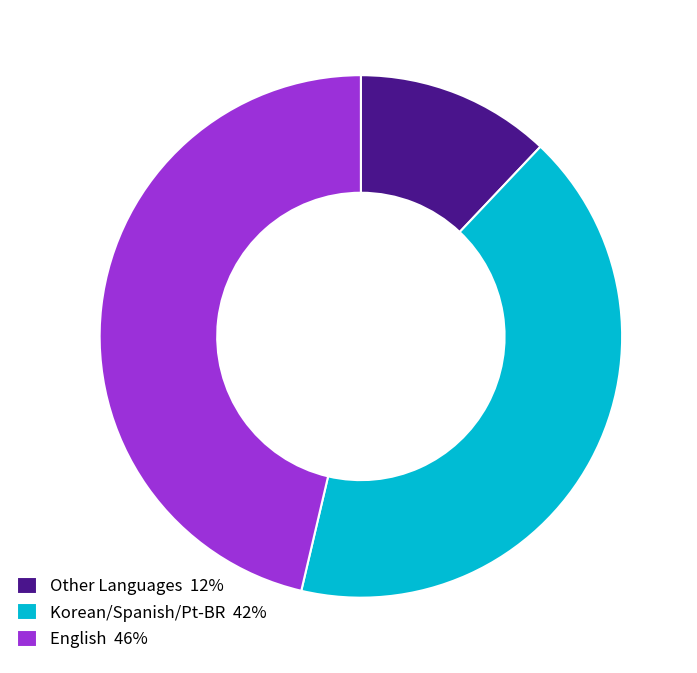

Do Korean/Spanish/Pt-BR 42% and Other Languages 12% together represent more than half of the pie?

Yes